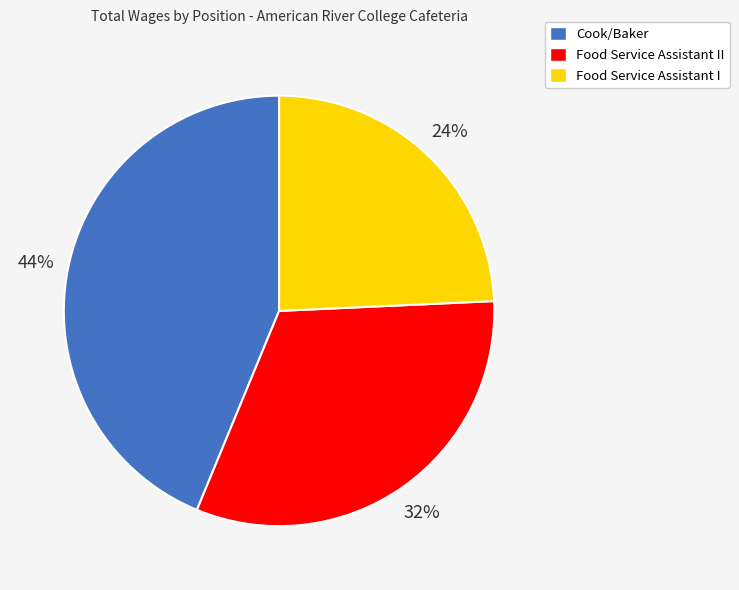

Is there a majority slice in this chart?

No